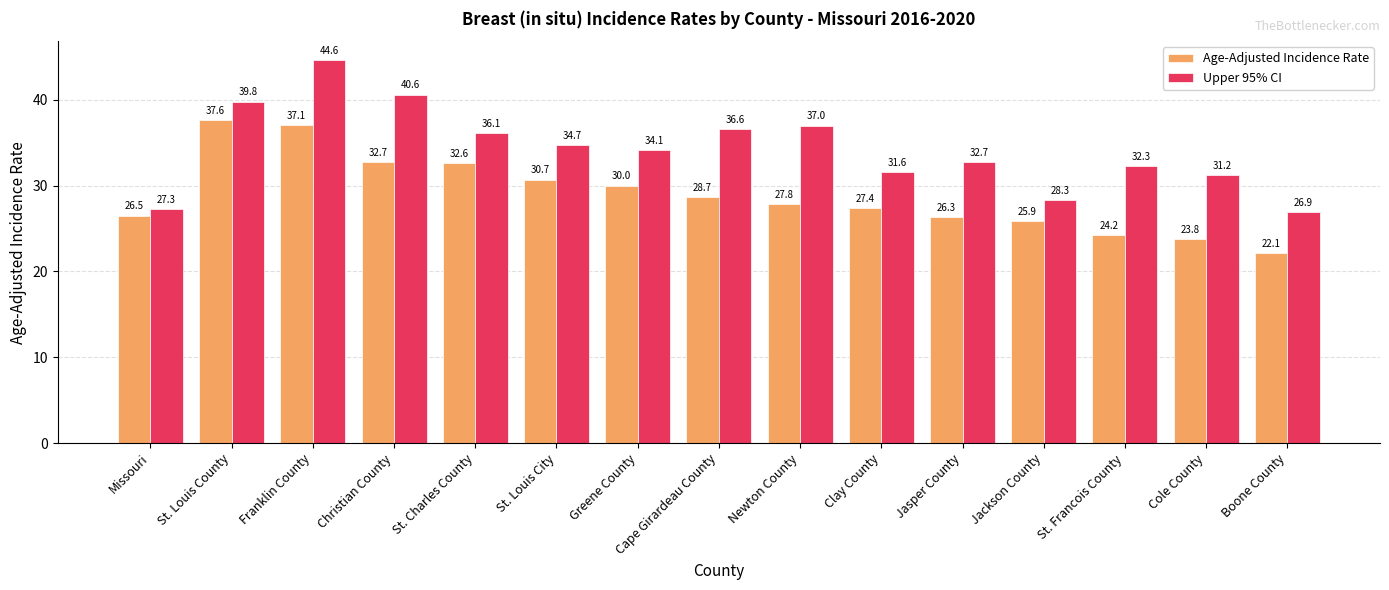

At how many categories does at least one series exceed 42?

1